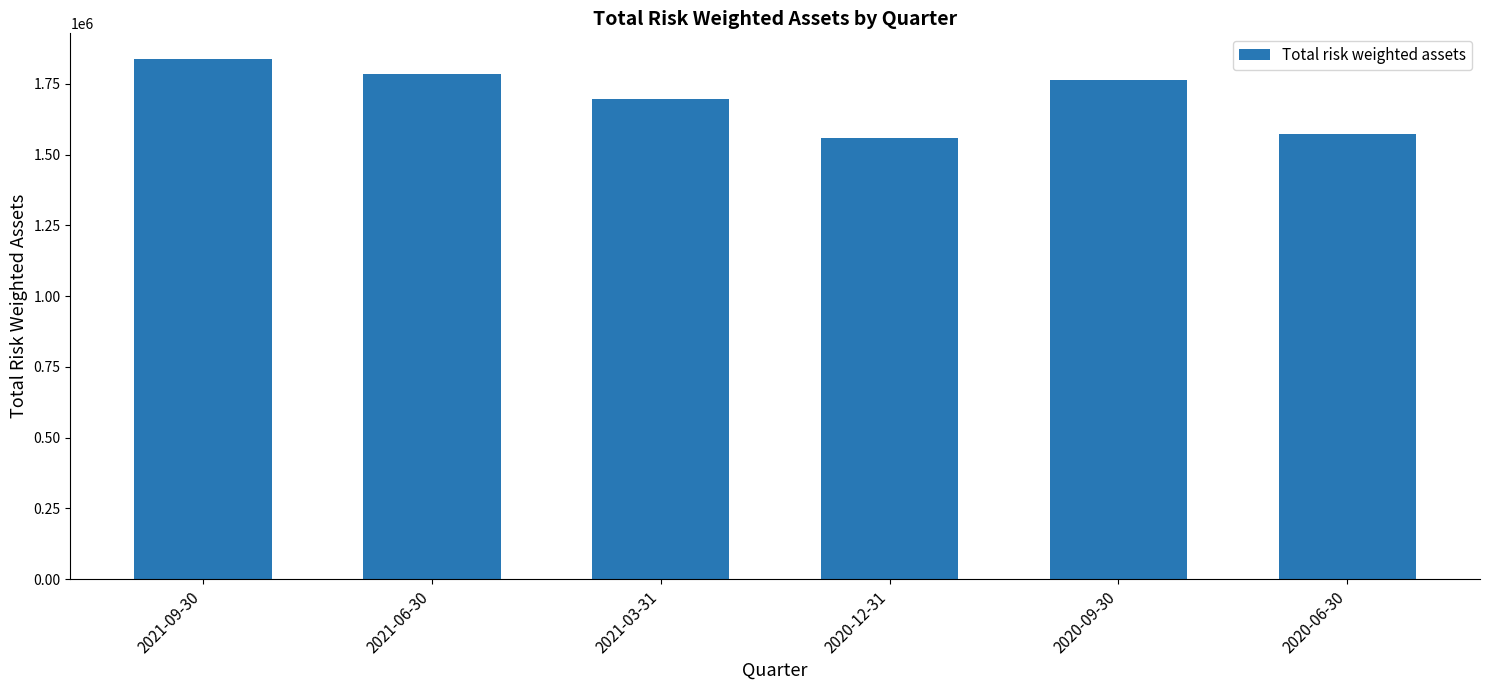

What is the label of the 3rd bar from the left?

2021-03-31